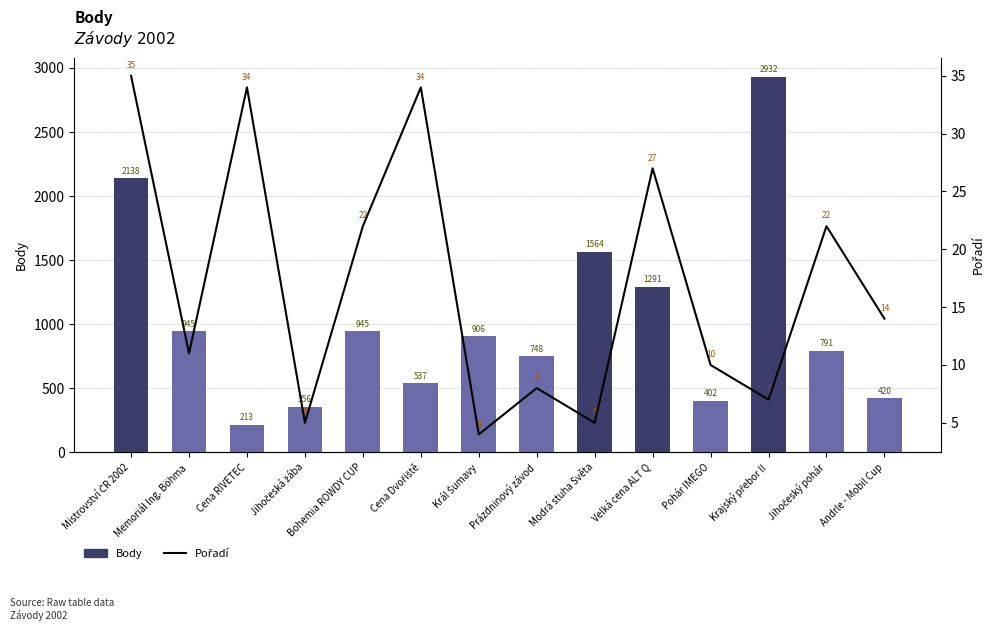

At which label does Pořadí reach its minimum?

Král Šumavy